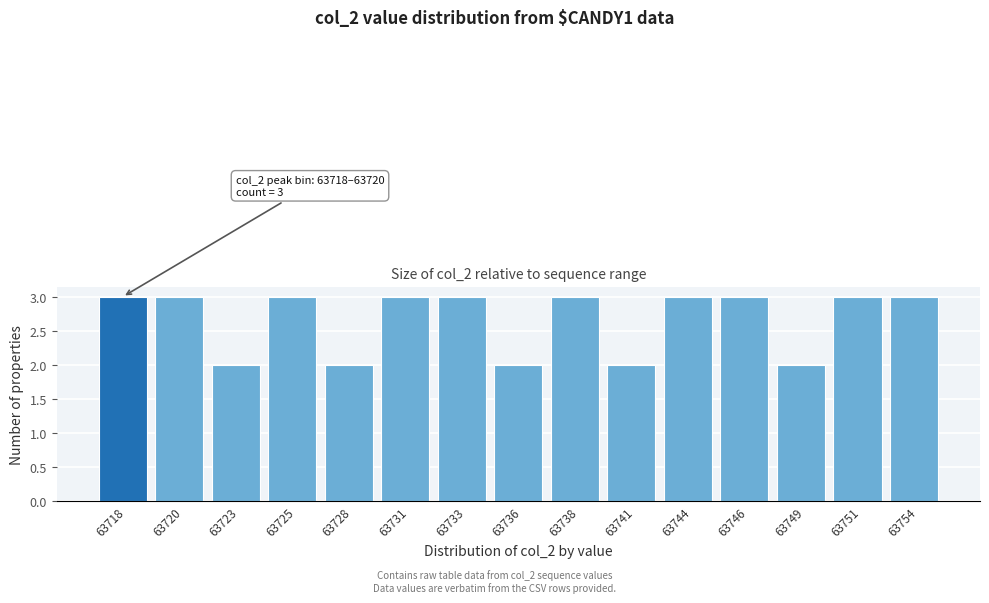

Reading left to right, list all the values displayed in this chart.

63718=3	63720=3	63723=2	63725=3	63728=2	63731=3	63733=3	63736=2	63738=3	63741=2	63744=3	63746=3	63749=2	63751=3	63754=3